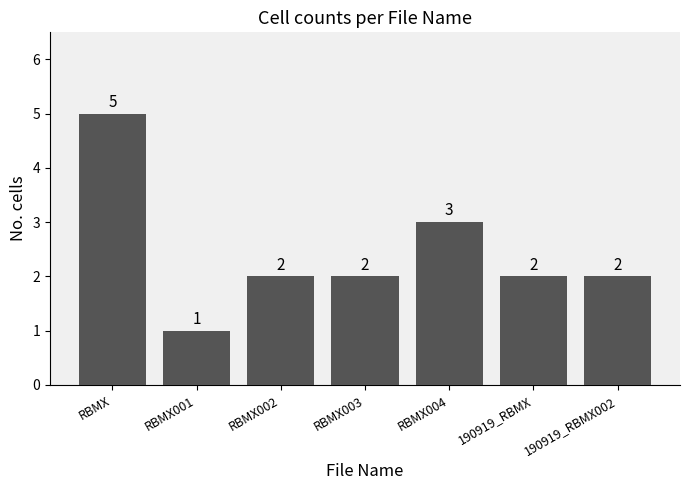

True or false: the data shows 2 at RBMX003.

True